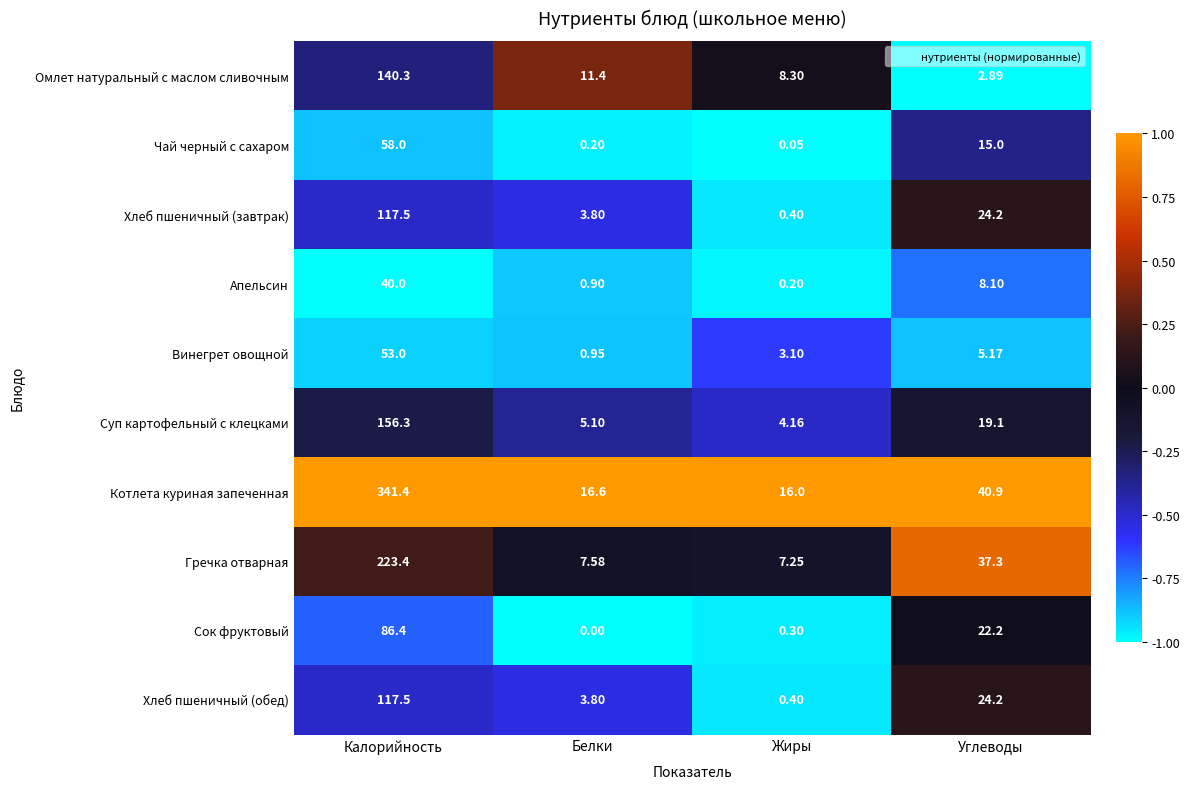

Where is Чай черный с сахаром nearest to the value 29?

Углеводы